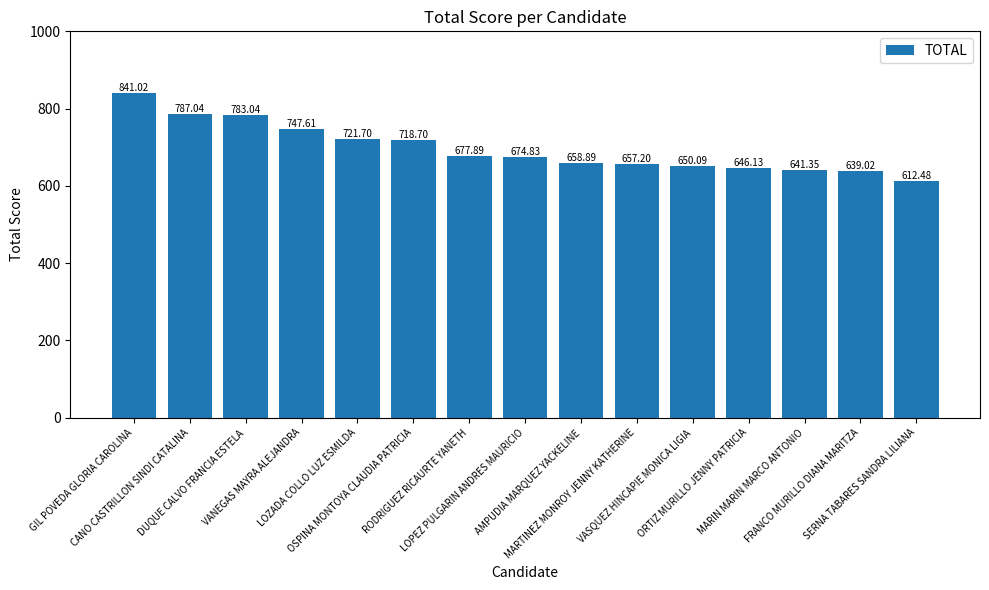

What is the change in value from AMPUDIA MARQUEZ YACKELINE to FRANCO MURILLO DIANA MARITZA?

-19.9